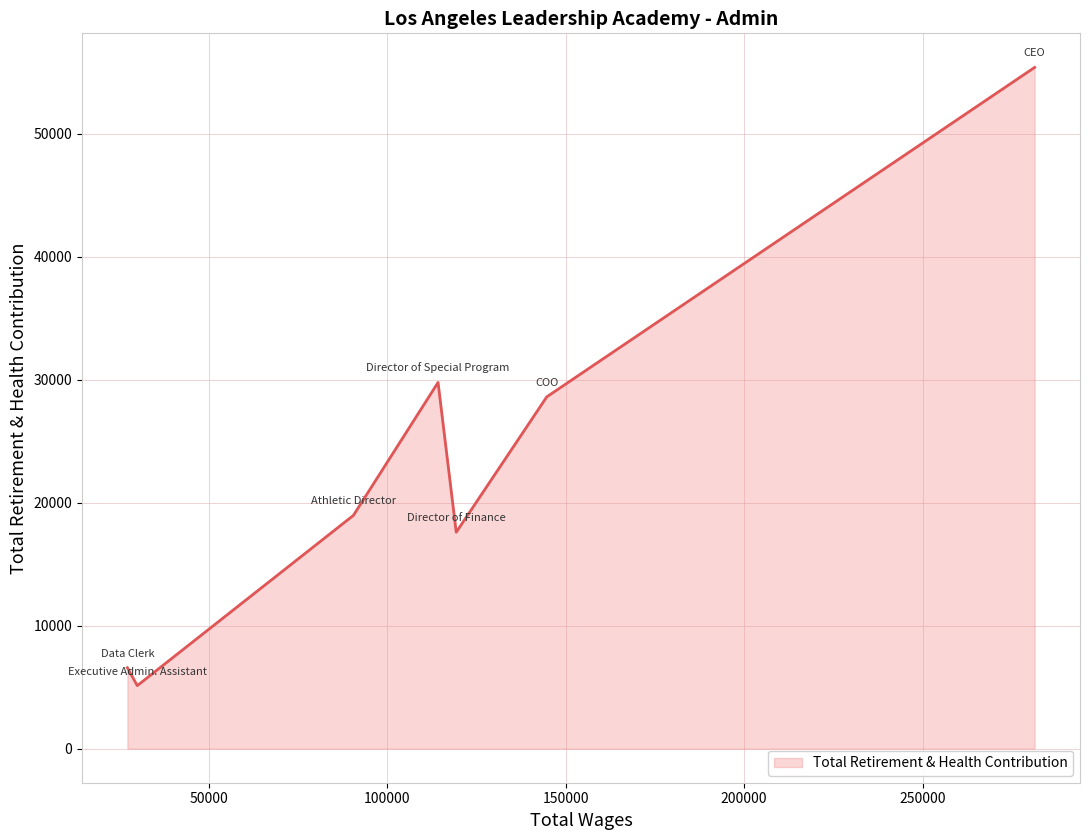

Does the chart have visible grid lines?

Yes